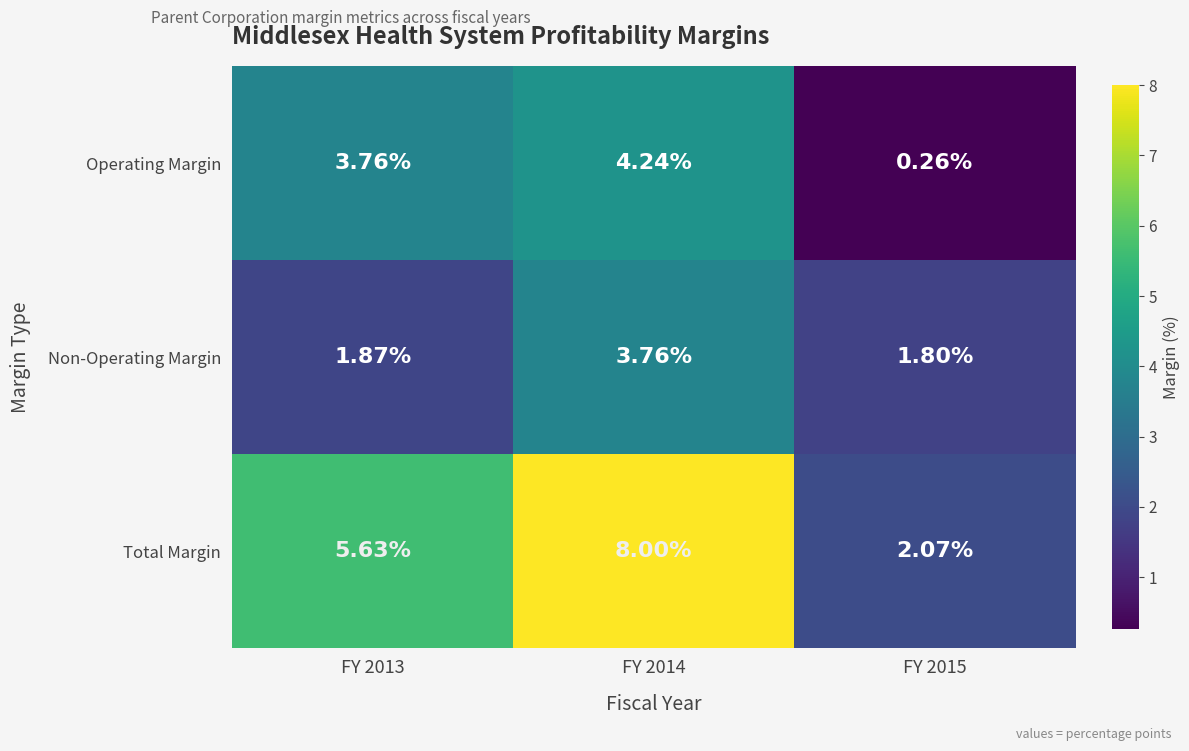

Which series has the widest spread of values?

Total Margin